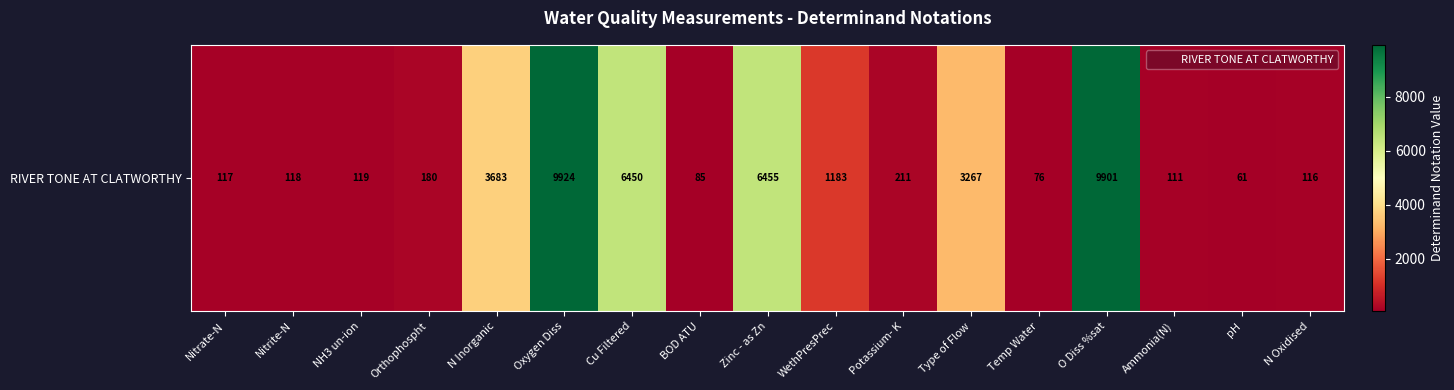

Reading right to left, extract all data points from this chart.

116	61	111	9901	76	3267	211	1183	6455	85	6450	9924	3683	180	119	118	117